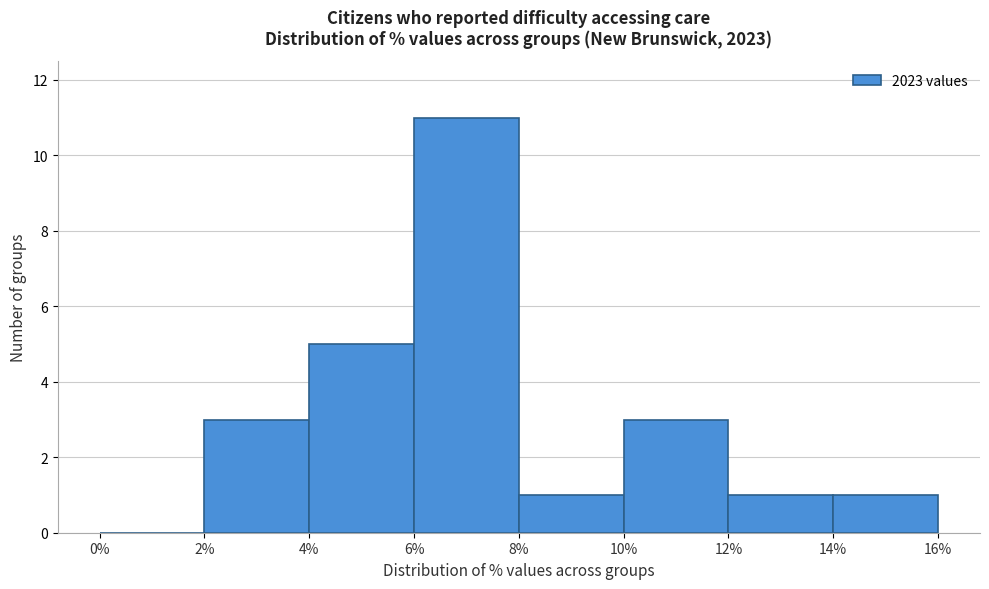

Reading left to right, transcribe this chart: for each bar, give the range it covers on the x-axis and its height. The values are not printed on the chart, so give them approximately, as read against the axis.

0% to 2%: 0
2% to 4%: 3
4% to 6%: 5
6% to 8%: 11
8% to 10%: 1
10% to 12%: 3
12% to 14%: 1
14% to 16%: 1